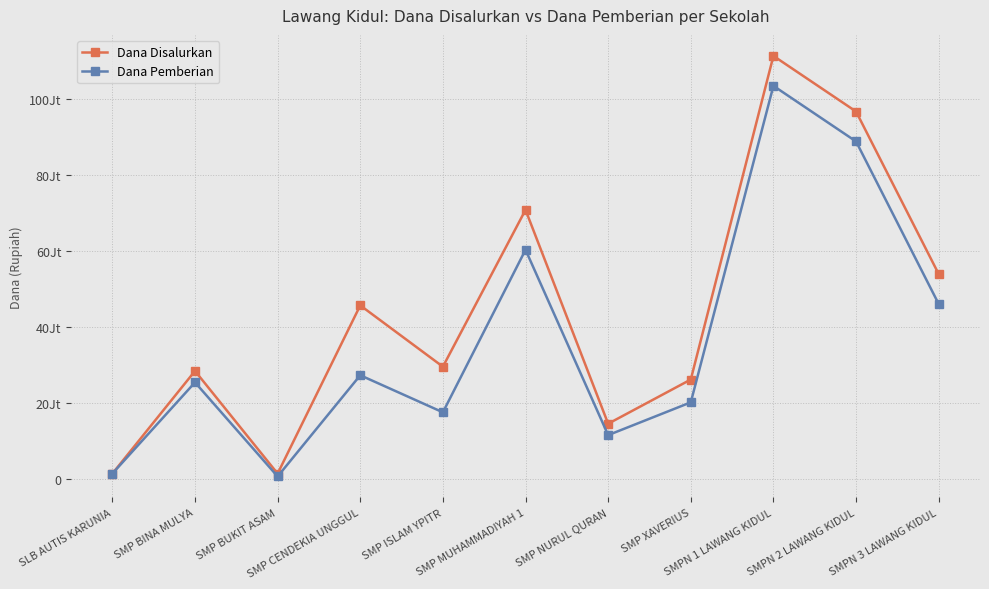

What is the greatest value displayed?

111375000